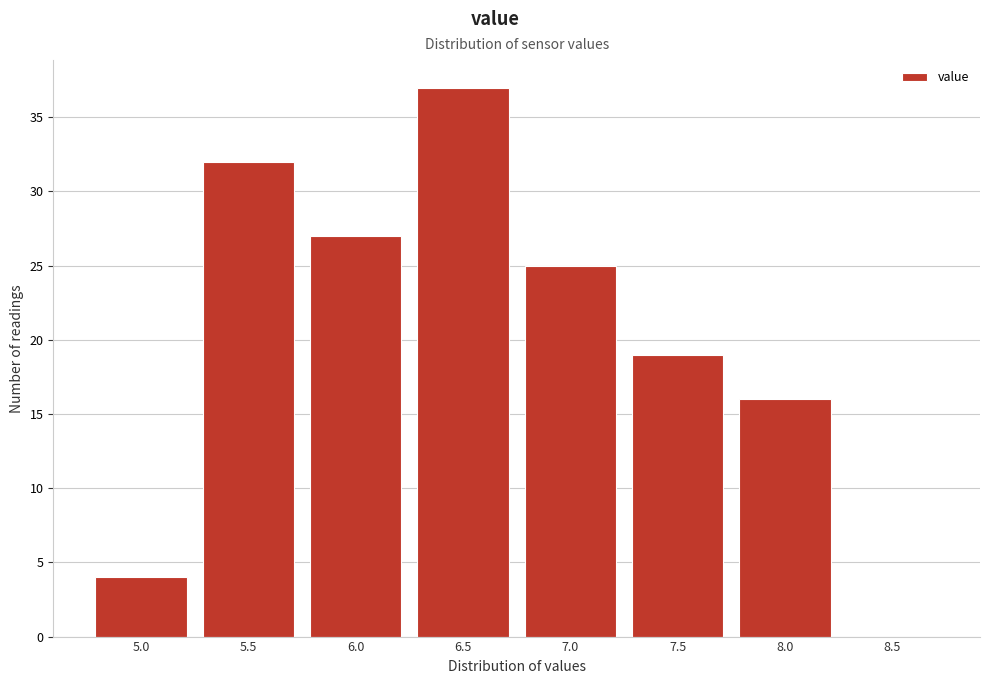

Reading right to left, extract all data points from this chart.

8.5=0	8.0=16	7.5=19	7.0=25	6.5=37	6.0=27	5.5=32	5.0=4